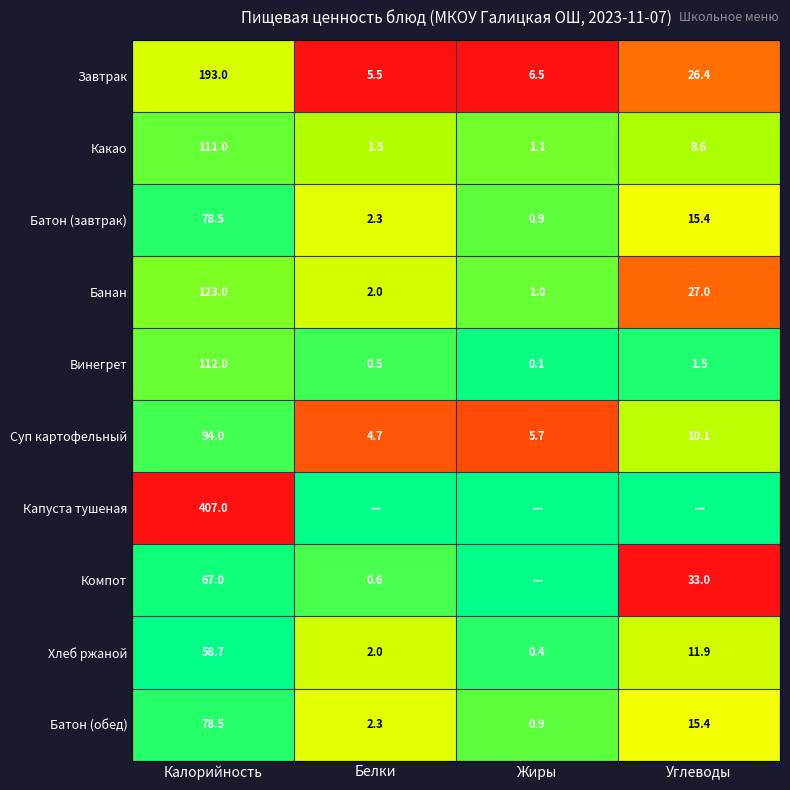

What is the spread (max minus min) of values at Калорийность?

348.3